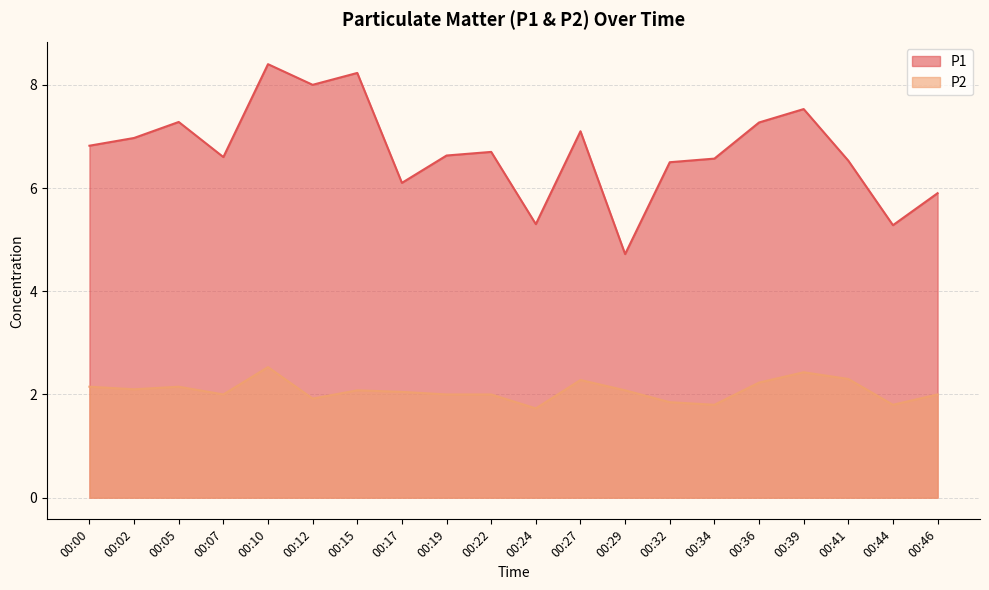

List the series in order of their overall mean, highest first.

P1, P2